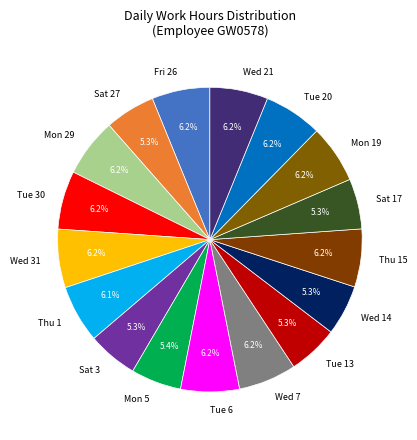

To the nearest percent, what percentage of the pie is Wed 14?

5%